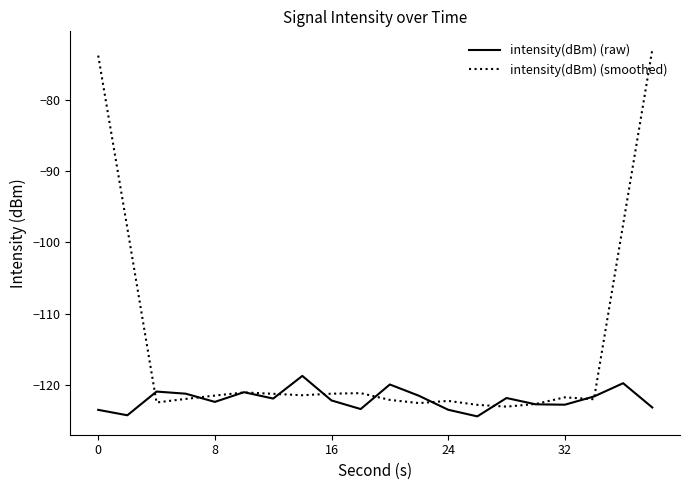

What is the smallest value displayed?

-124.4